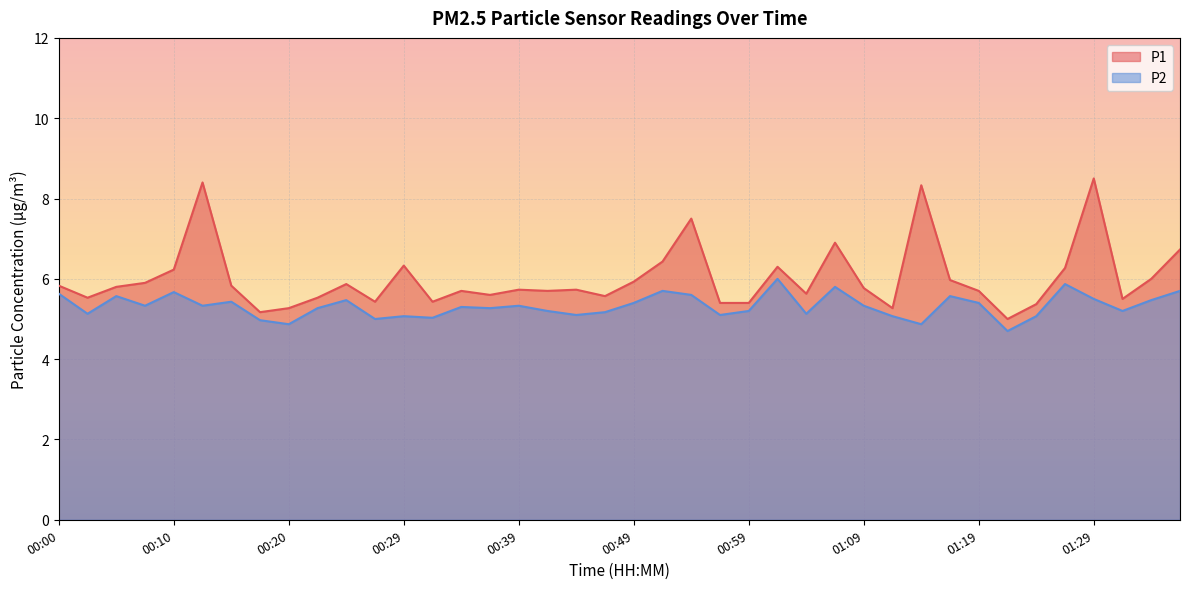

What position from the right is 00:22?

31